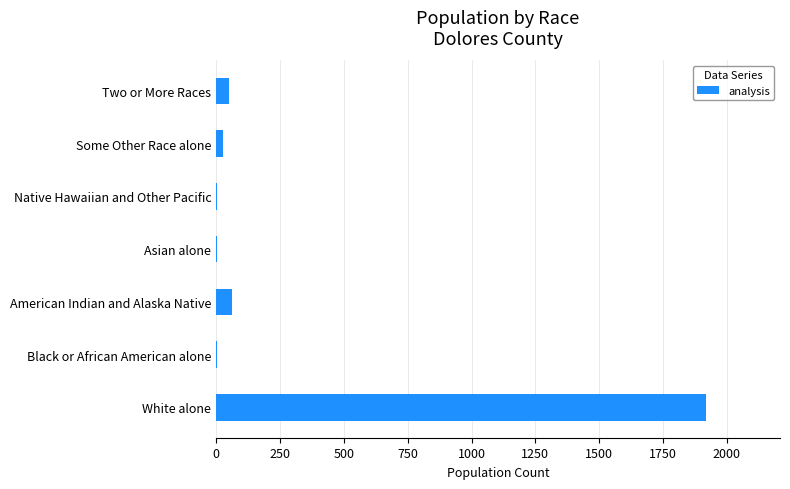

Which label corresponds to the largest value in the chart?

White alone